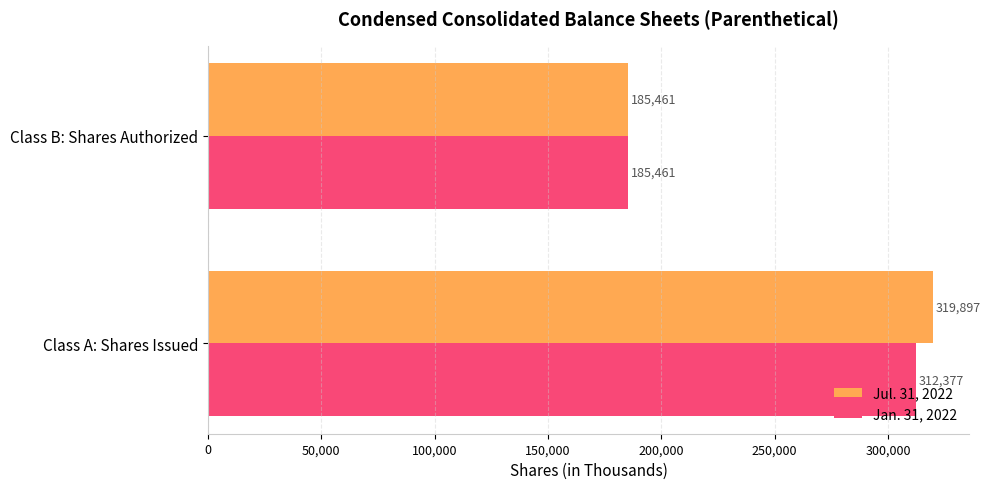

At Class A: Shares Issued, list the series in order from largest to smallest.

Jul. 31, 2022, Jan. 31, 2022